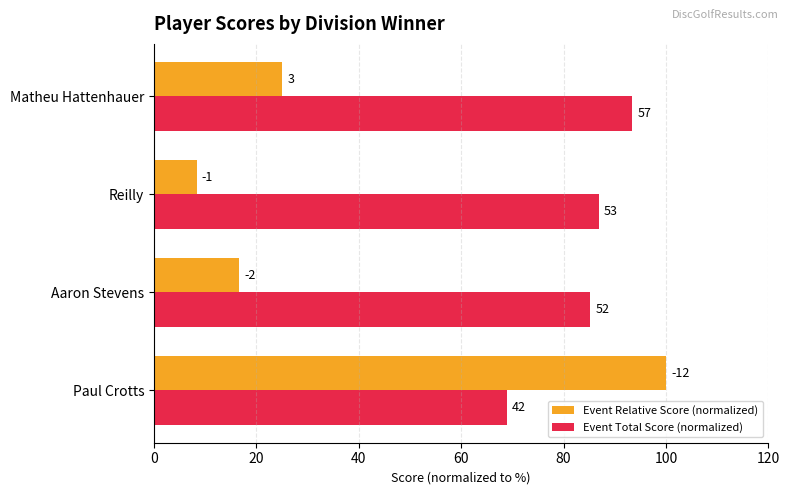

What are all the series names shown in the legend?

Event Relative Score (normalized), Event Total Score (normalized)